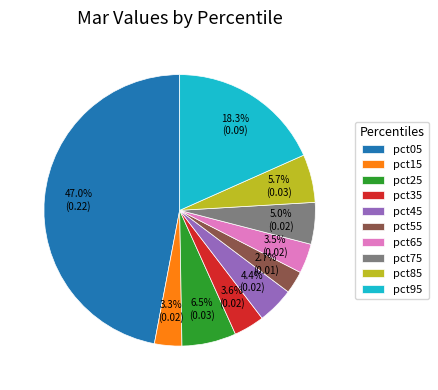

Does pct75 represent more than half of the total?

No